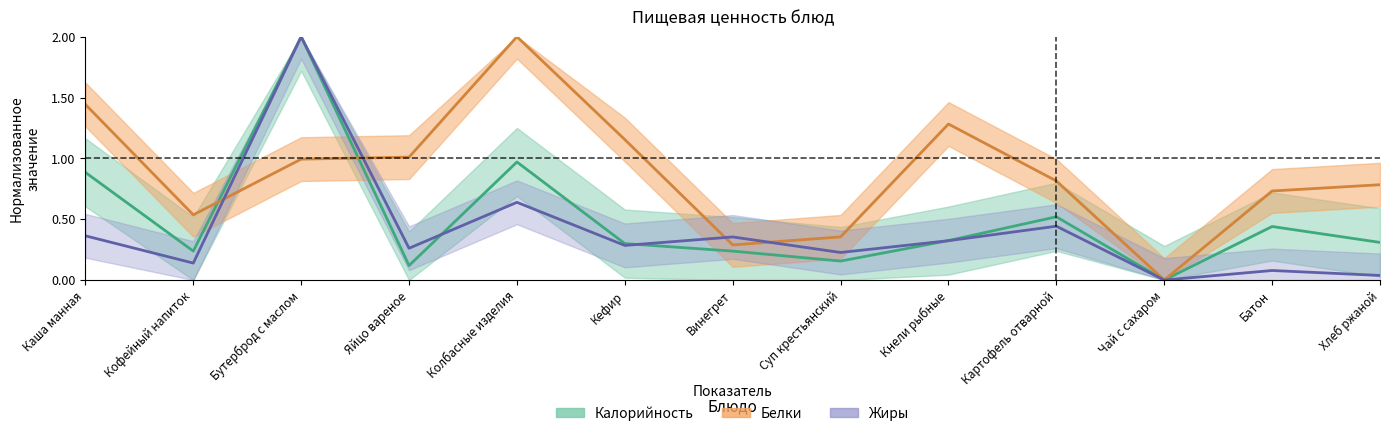

Which category has the highest value across all series?

Бутерброд с маслом